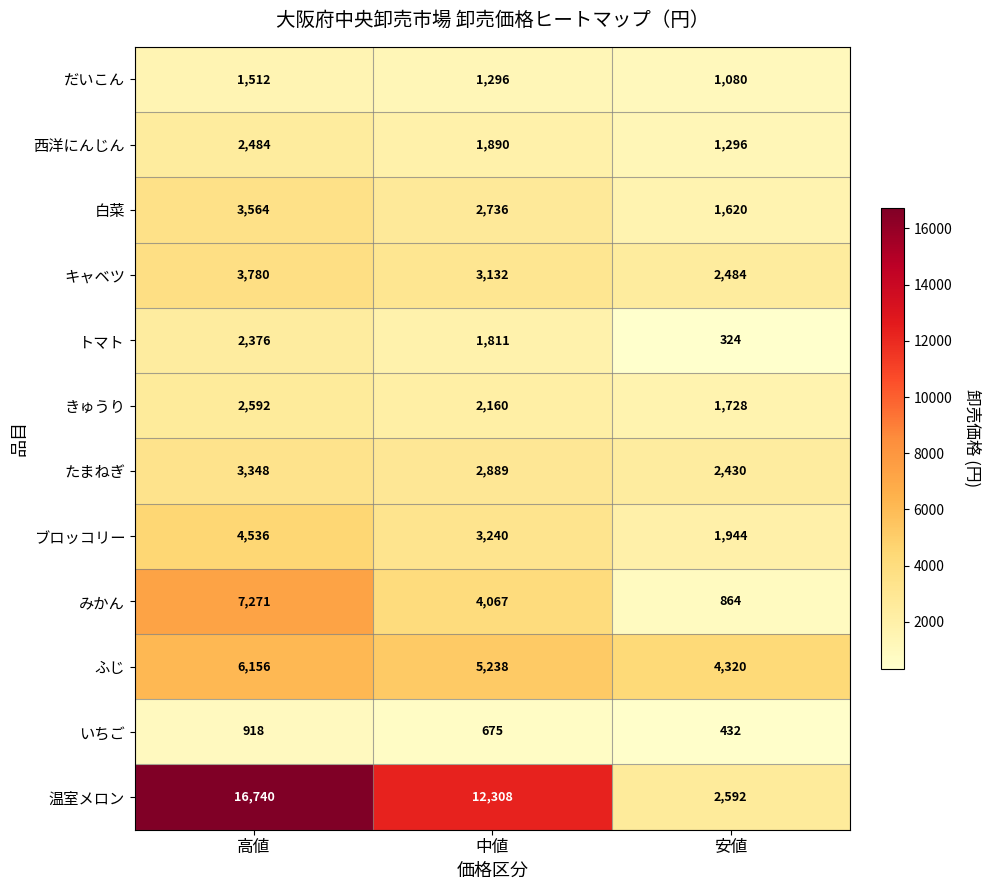

How many みかん values are between 864 and 7271?

3